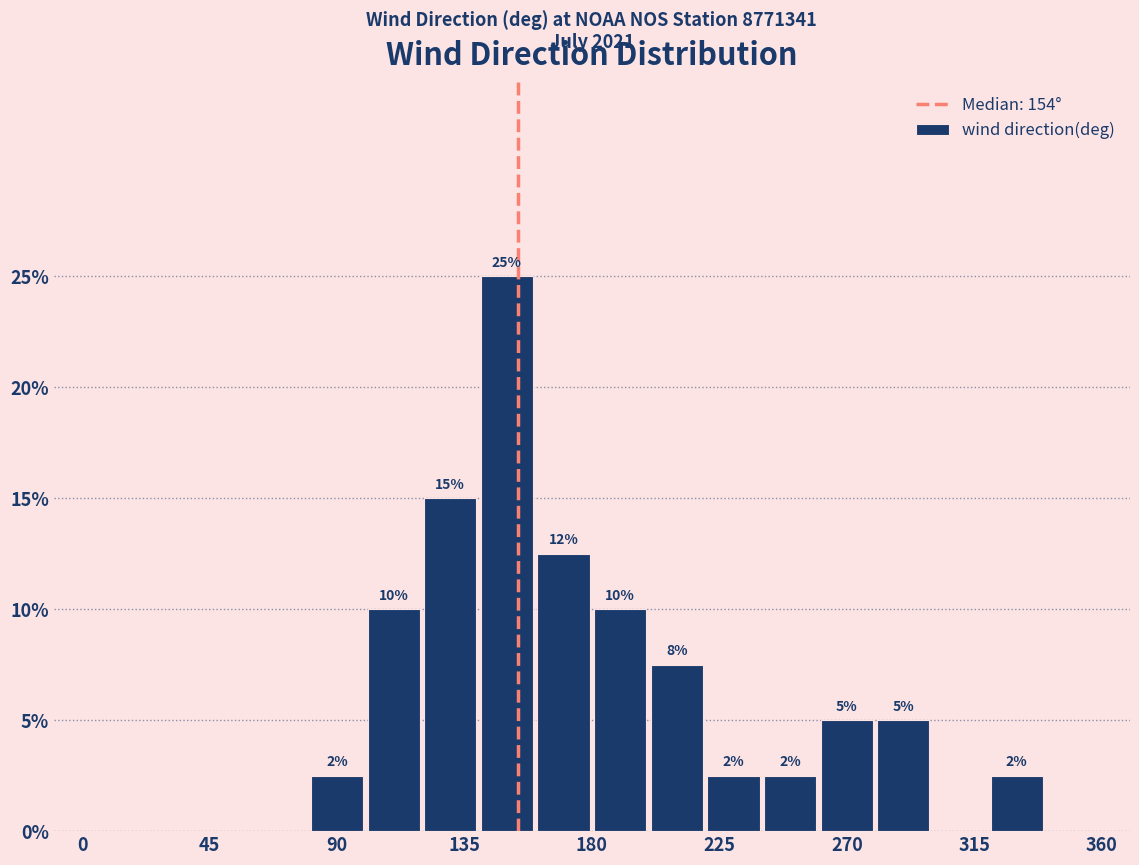

Which range on the x-axis has the tallest bar?

140 to 160